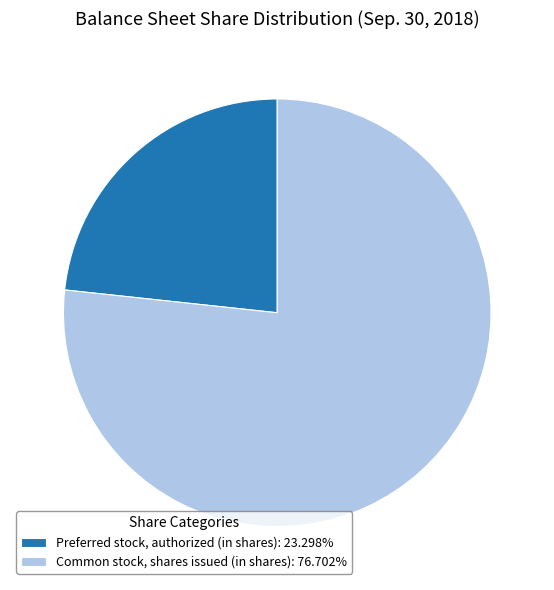

Is the sum of Preferred stock, authorized (in shares): 23.298% and Common stock, shares issued (in shares): 76.702% greater than half?

Yes